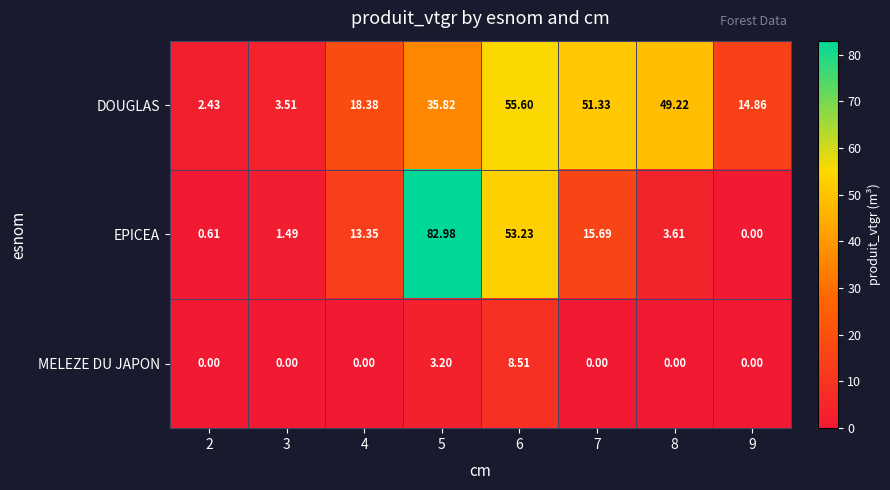

How many categories are shown in the chart?

8